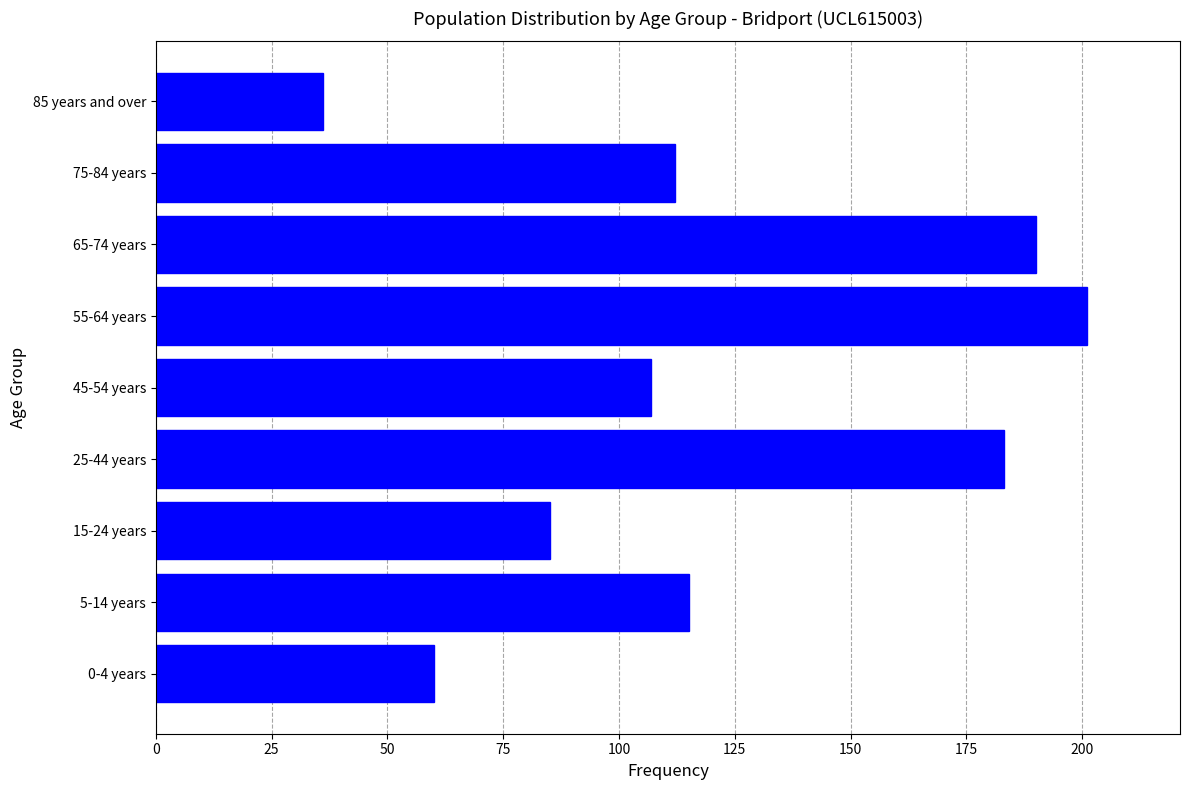

Reading top to bottom, extract all data points from this chart.

36	112	190	201	107	183	85	115	60